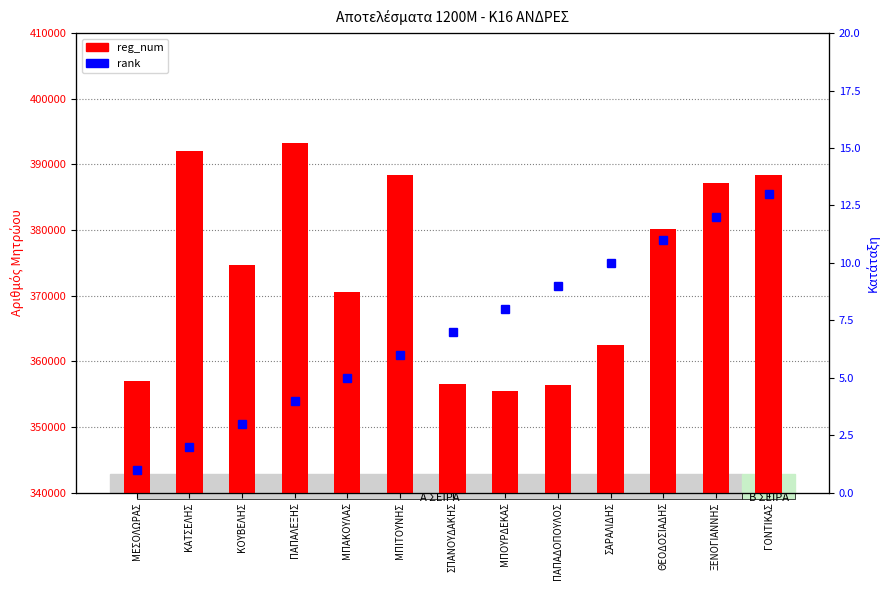

Which has a higher value, ΜΠΙΤΟΥΝΗΣ or ΓΟΝΤΙΚΑΣ?

ΓΟΝΤΙΚΑΣ